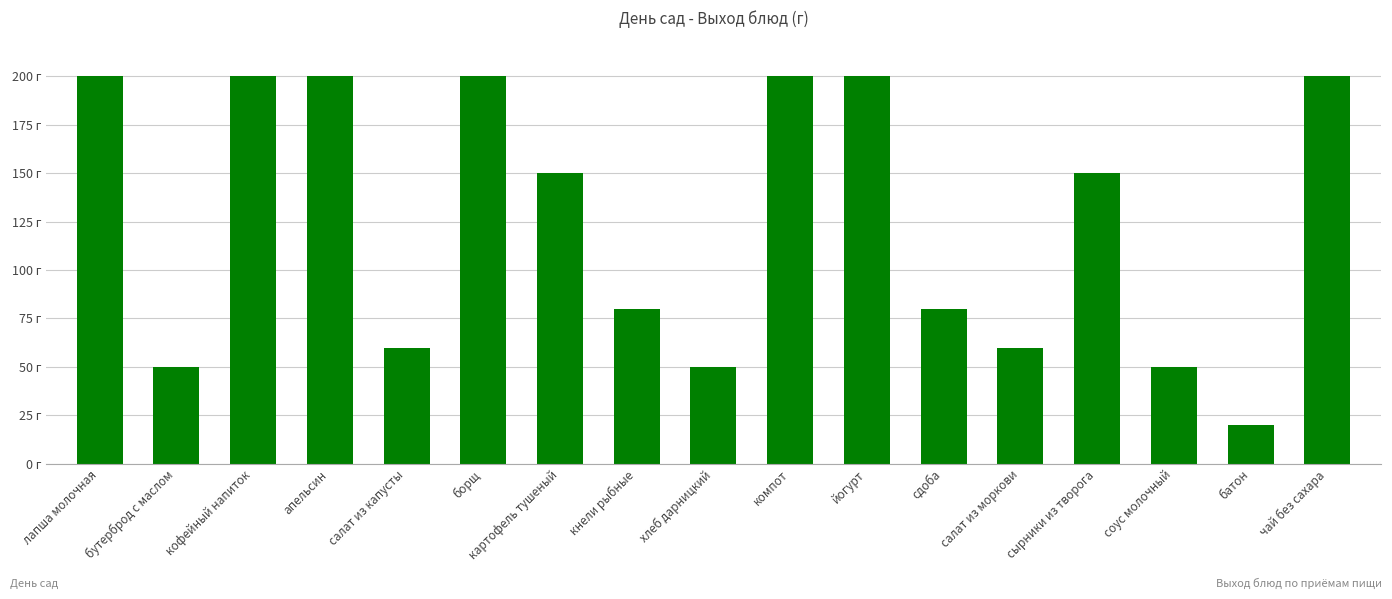

Which has a higher value, кофейный напиток or чай без сахара?

кофейный напиток